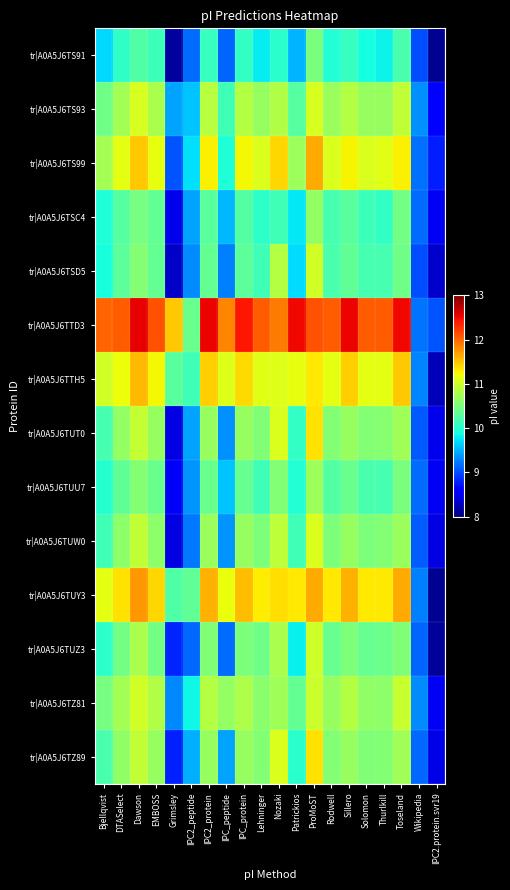

Count the number of data series in this chart.

14